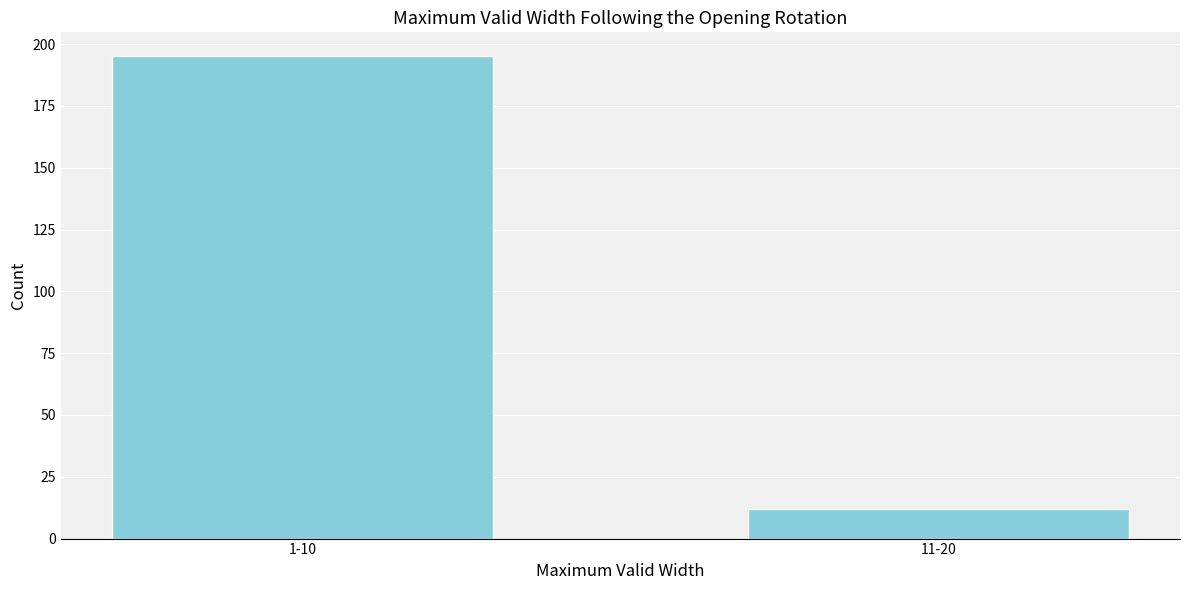

Reading left to right, what are all the values shown in this chart?

195	12